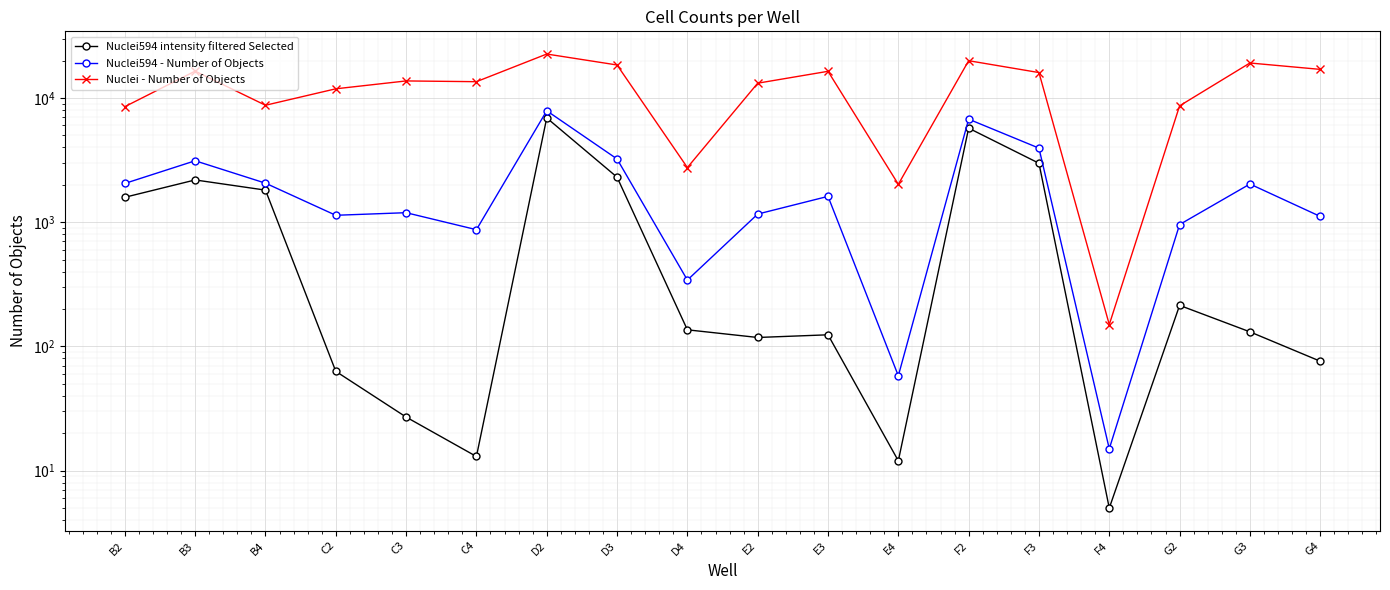

What are all the series names shown in the legend?

Nuclei594 intensity filtered Selected, Nuclei594 - Number of Objects, Nuclei - Number of Objects